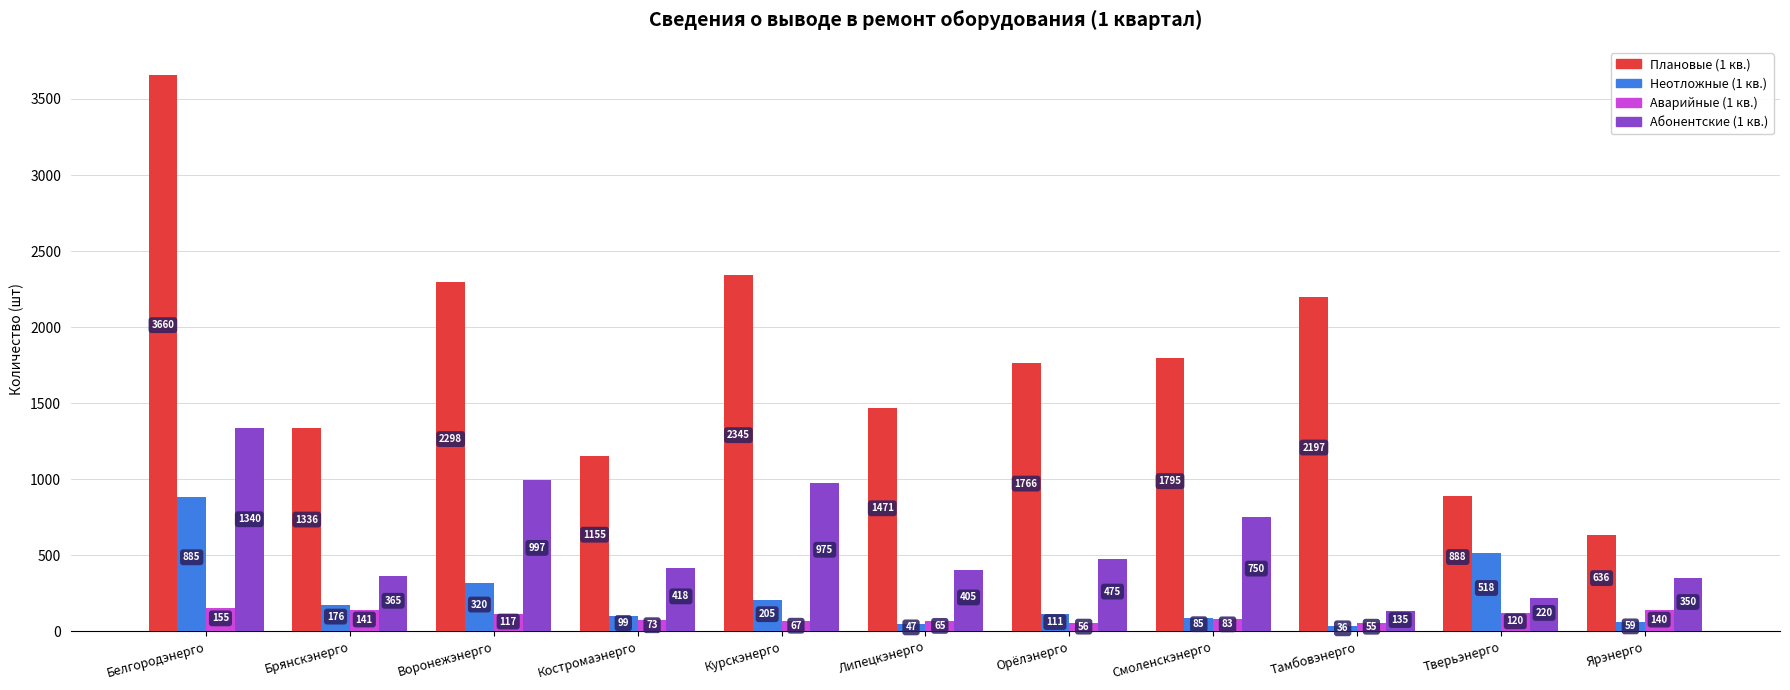

Rank the series at Орёлэнерго from highest to lowest value.

Плановые (1 кв.), Абонентские (1 кв.), Неотложные (1 кв.), Аварийные (1 кв.)